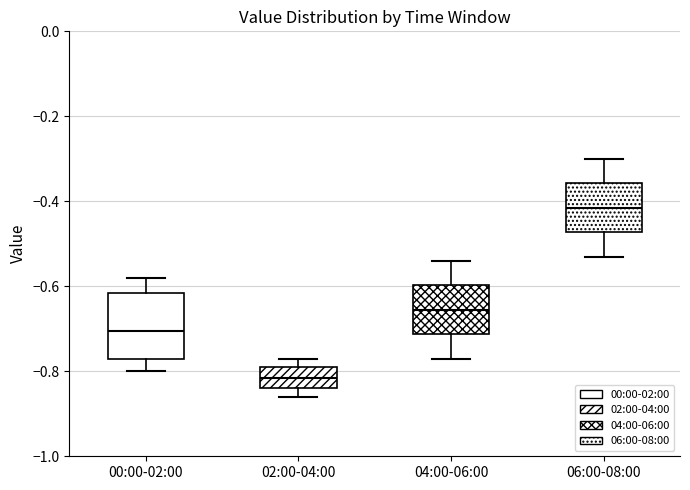

Where is the lower edge of the box for 00:00-02:00 on the y-axis? The values are not printed on the chart, so give them approximately, as read against the axis.

-0.76